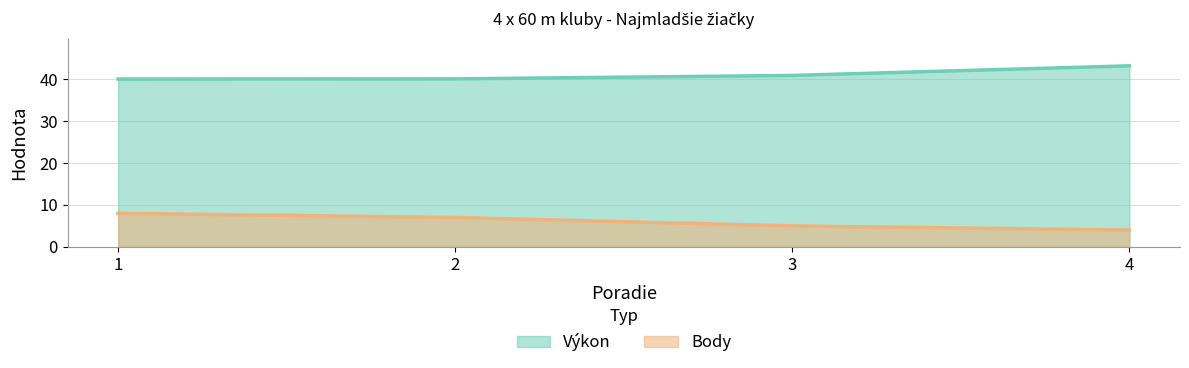

How many lines are shown in the chart?

2